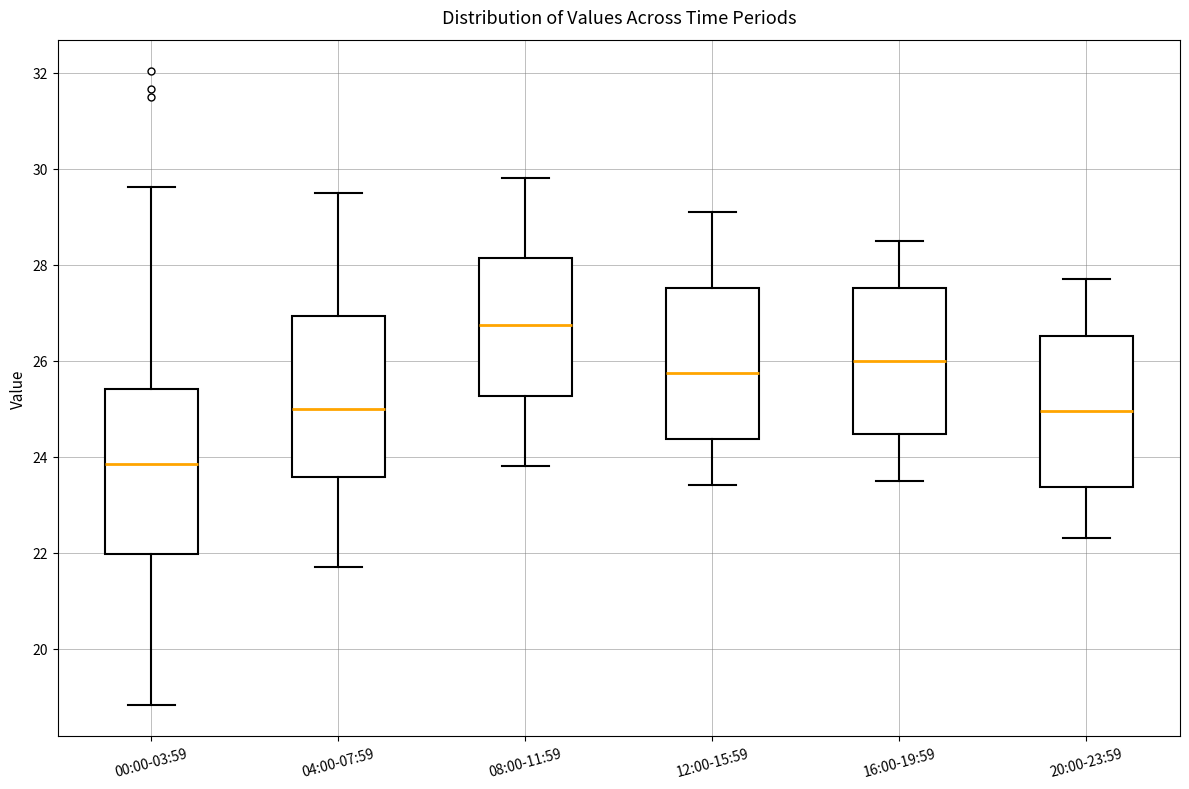

Reading left to right, transcribe this box plot: for each box, give where its median line is, the range the box spans, and where its two whiskers end, as read against the y-axis. The values are not printed on the chart, so give them approximately, as read against the axis.

00:00-03:59: median 23.8, box 22.0 to 25.4, whiskers 18.8 to 29.6
04:00-07:59: median 25.0, box 23.6 to 27.0, whiskers 21.8 to 29.6
08:00-11:59: median 26.8, box 25.2 to 28.2, whiskers 23.8 to 29.8
12:00-15:59: median 25.8, box 24.4 to 27.6, whiskers 23.4 to 29.2
16:00-19:59: median 26.0, box 24.4 to 27.6, whiskers 23.6 to 28.6
20:00-23:59: median 25.0, box 23.4 to 26.6, whiskers 22.4 to 27.8